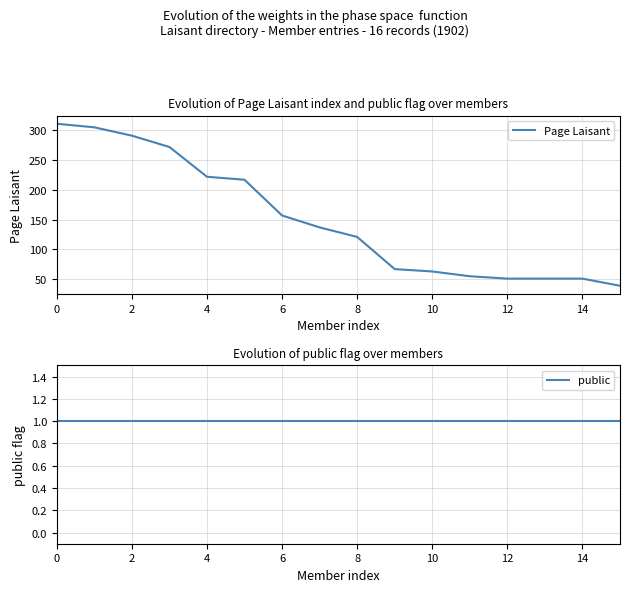

Is it true that Page Laisant equals 63 at 10?

True